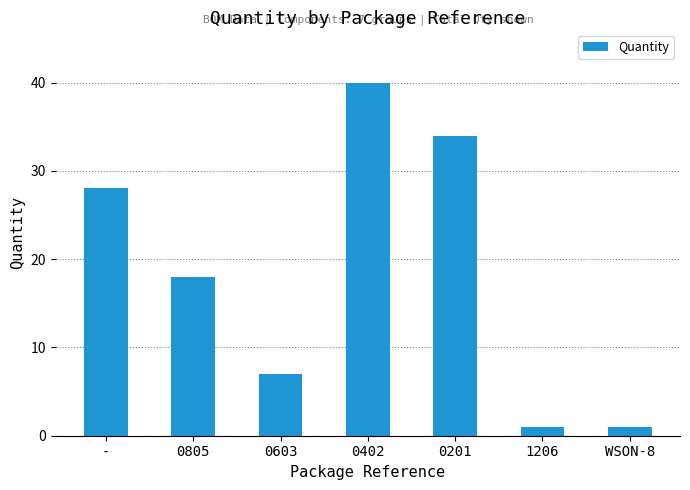

True or false: the data shows 40 at 0402.

True